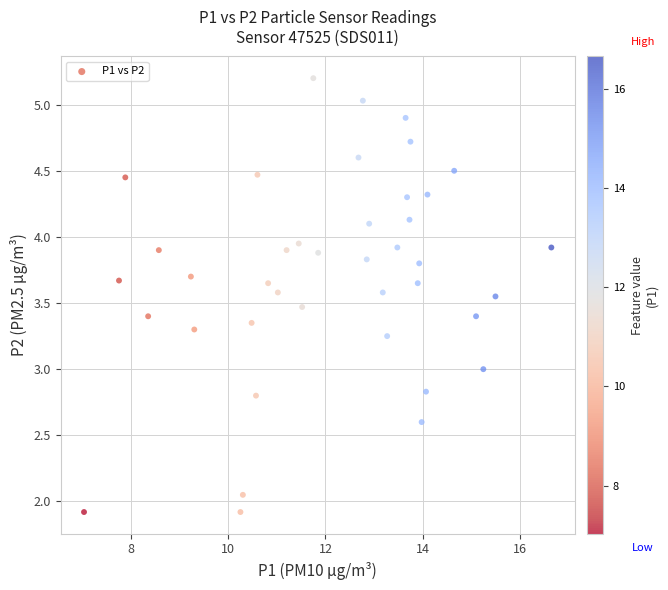

What is the range of Y values (max minus min)?

3.3